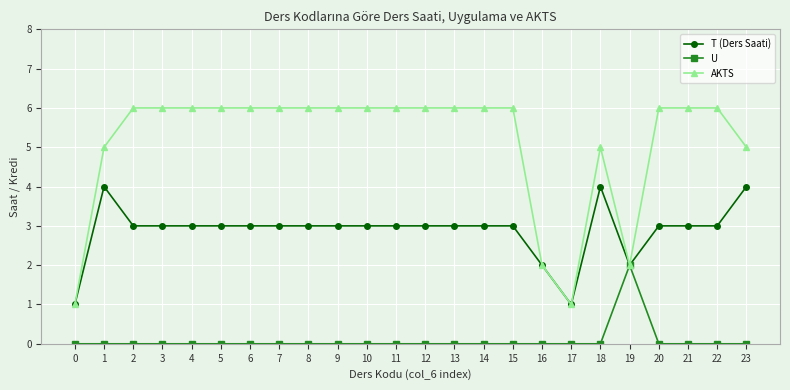

Rank the series by their maximum value, from highest to lowest.

AKTS, T (Ders Saati), U